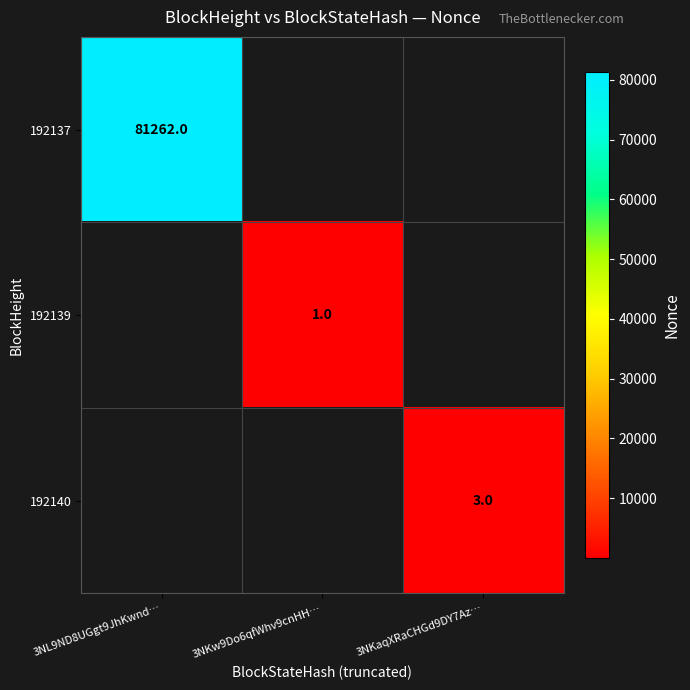

True or false: 192139 has a value of 1 at 3NKw9Do6qfWhv9cnHH….

True